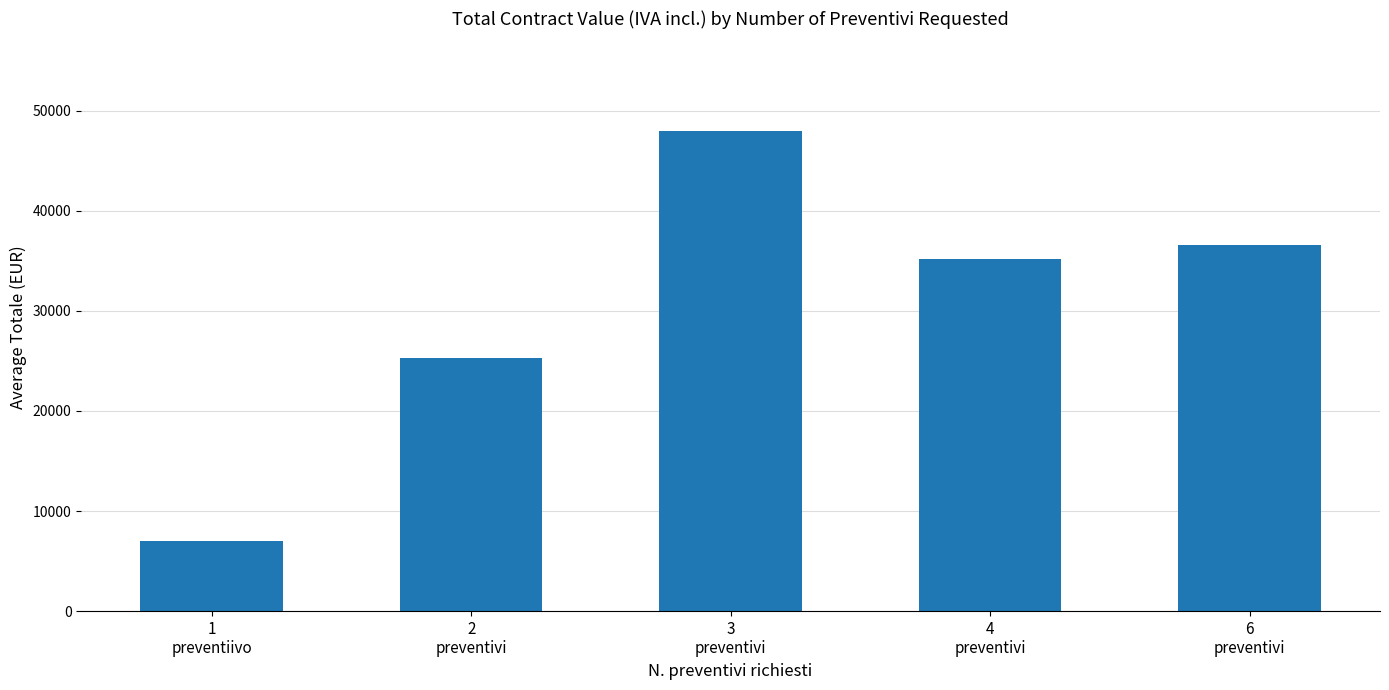

At which category does the chart reach its minimum across all series?

1
preventiivo